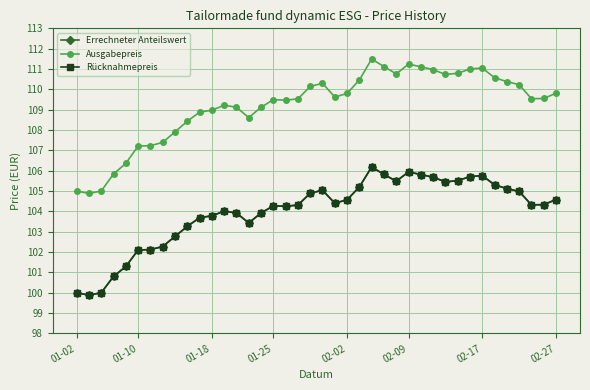

True or false: Rücknahmepreis has more than 1 interior local peaks.

True